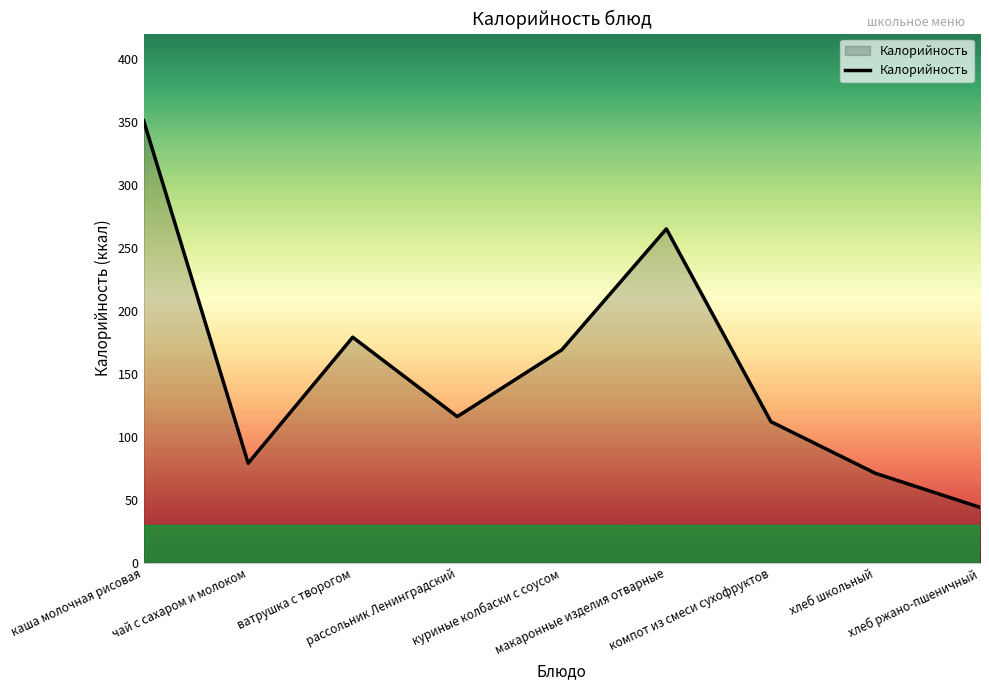

List the labels in order of value, smallest first.

хлеб ржано-пшеничный, хлеб школьный, чай с сахаром и молоком, компот из смеси сухофруктов, рассольник Ленинградский, куриные колбаски с соусом, ватрушка с творогом, макаронные изделия отварные, каша молочная рисовая